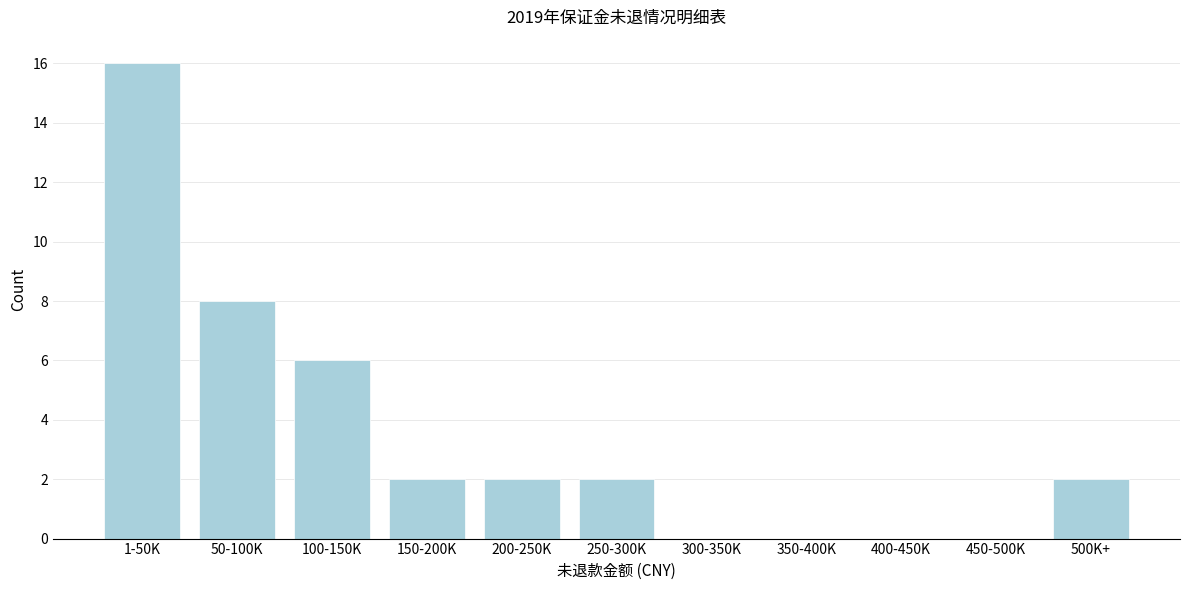

Reading left to right, transcribe all the data shown in this chart.

1-50K=16	50-100K=8	100-150K=6	150-200K=2	200-250K=2	250-300K=2	300-350K=0	350-400K=0	400-450K=0	450-500K=0	500K+=2